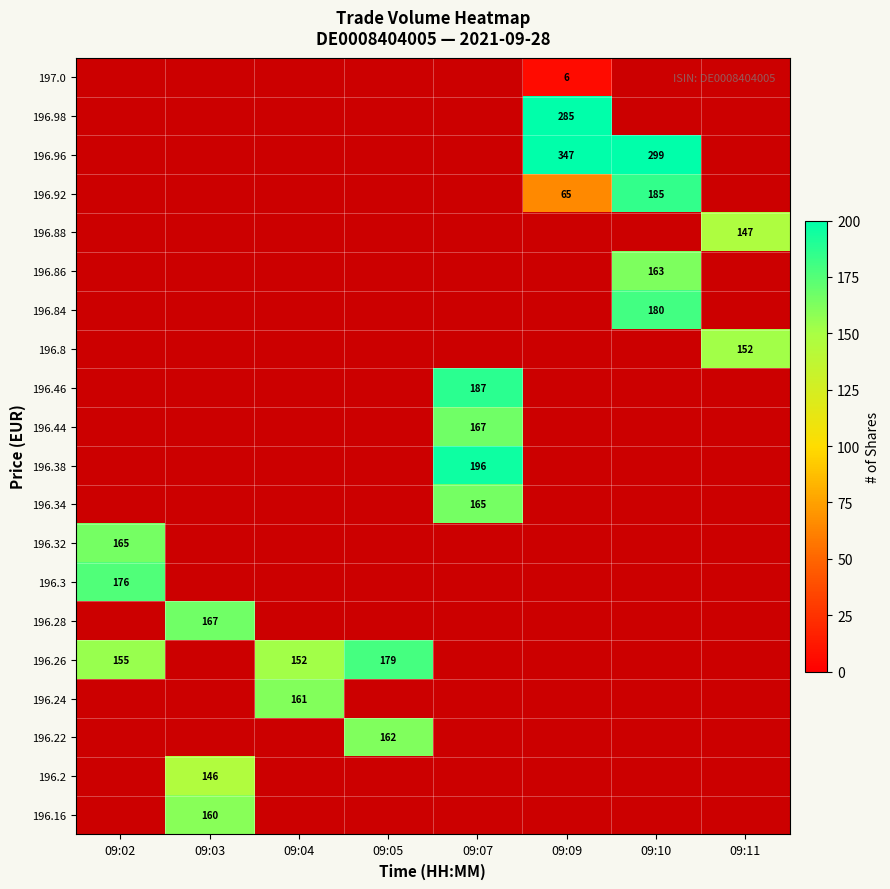

Is it true that 196.22 equals 217 at 09:05?

False